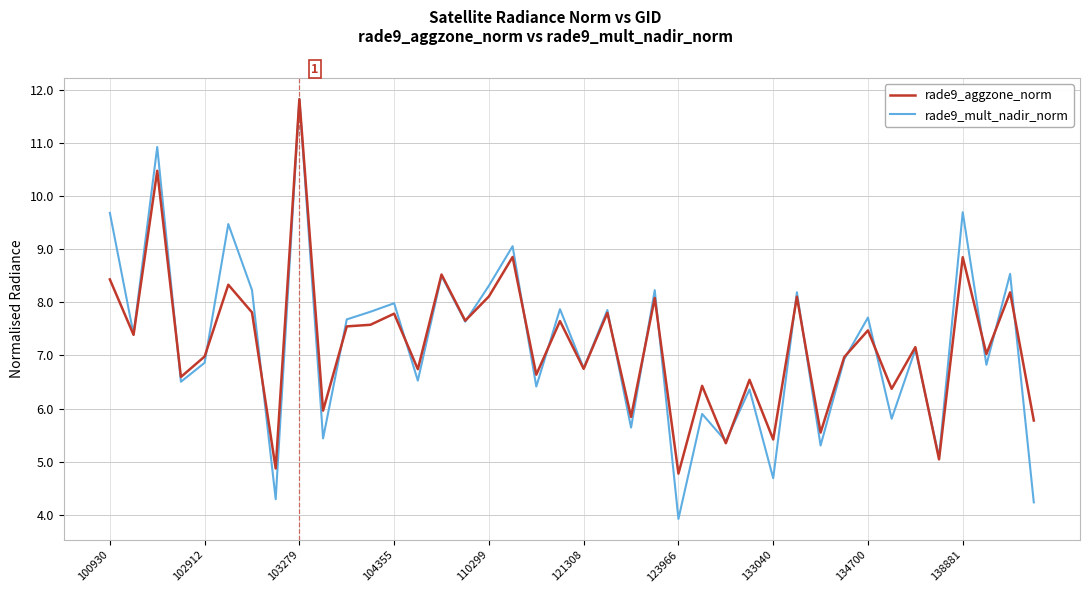

What is the sum of all rade9_aggzone_norm values?

289.3